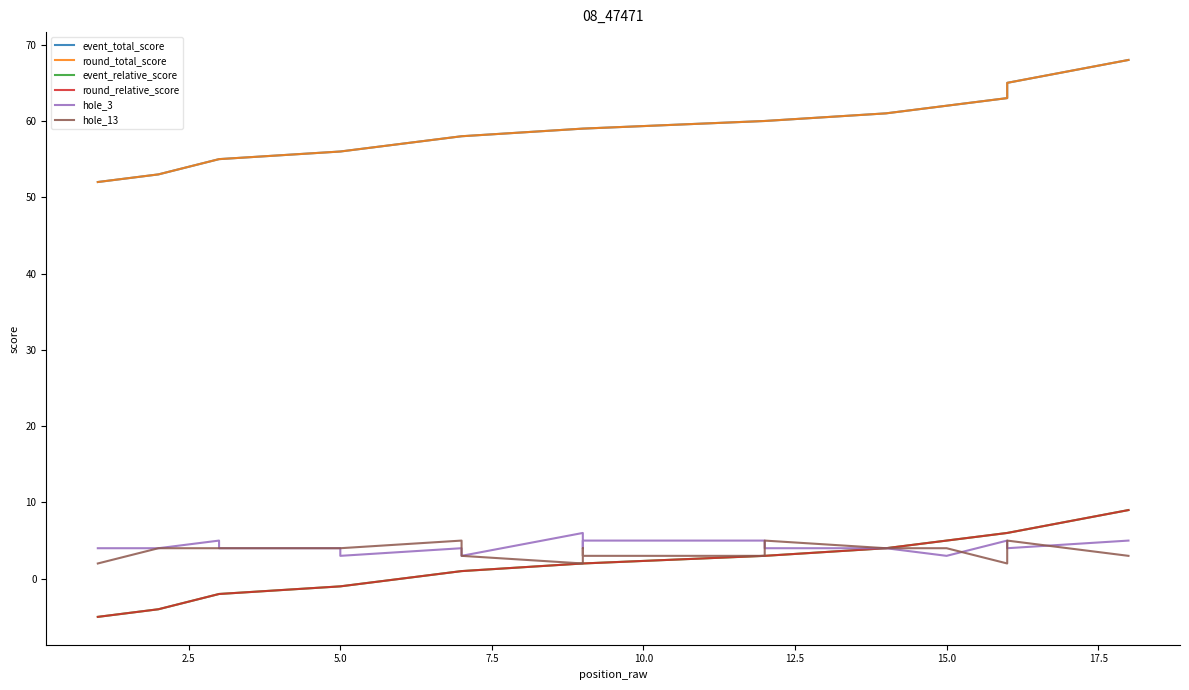

What value does the event_relative_score series have at 2.5, to the nearest 5?

-5